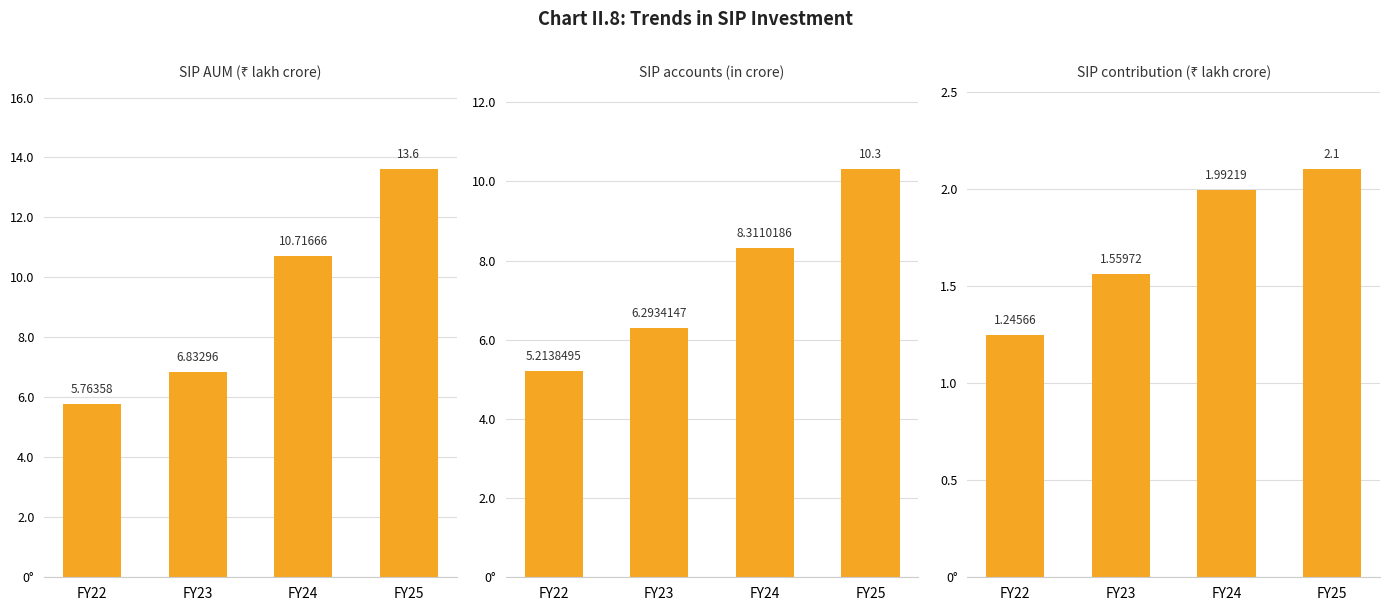

Reading right to left, transcribe all the data shown in this chart.

SIP AUM (₹ lakh crore): FY25=13.6	FY24=10.7	FY23=6.8	FY22=5.8
SIP accounts (in crore): FY25=10.3	FY24=8.3	FY23=6.3	FY22=5.2
SIP contribution (₹ lakh crore): FY25=2.1	FY24=2.0	FY23=1.6	FY22=1.2